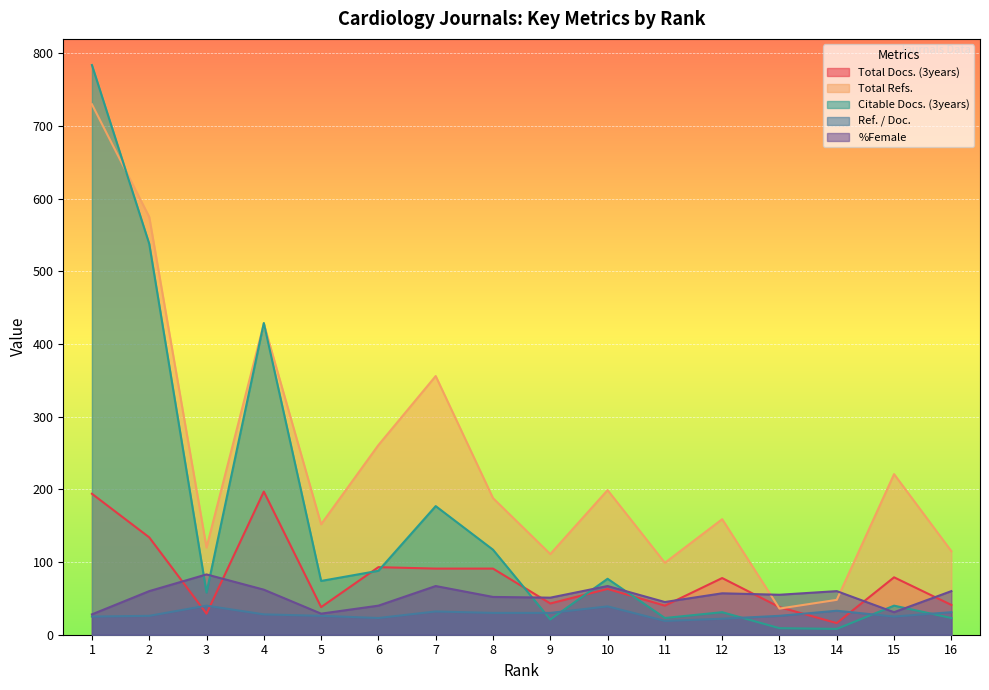

At which category does Ref. / Doc. reach its first local peak?

3